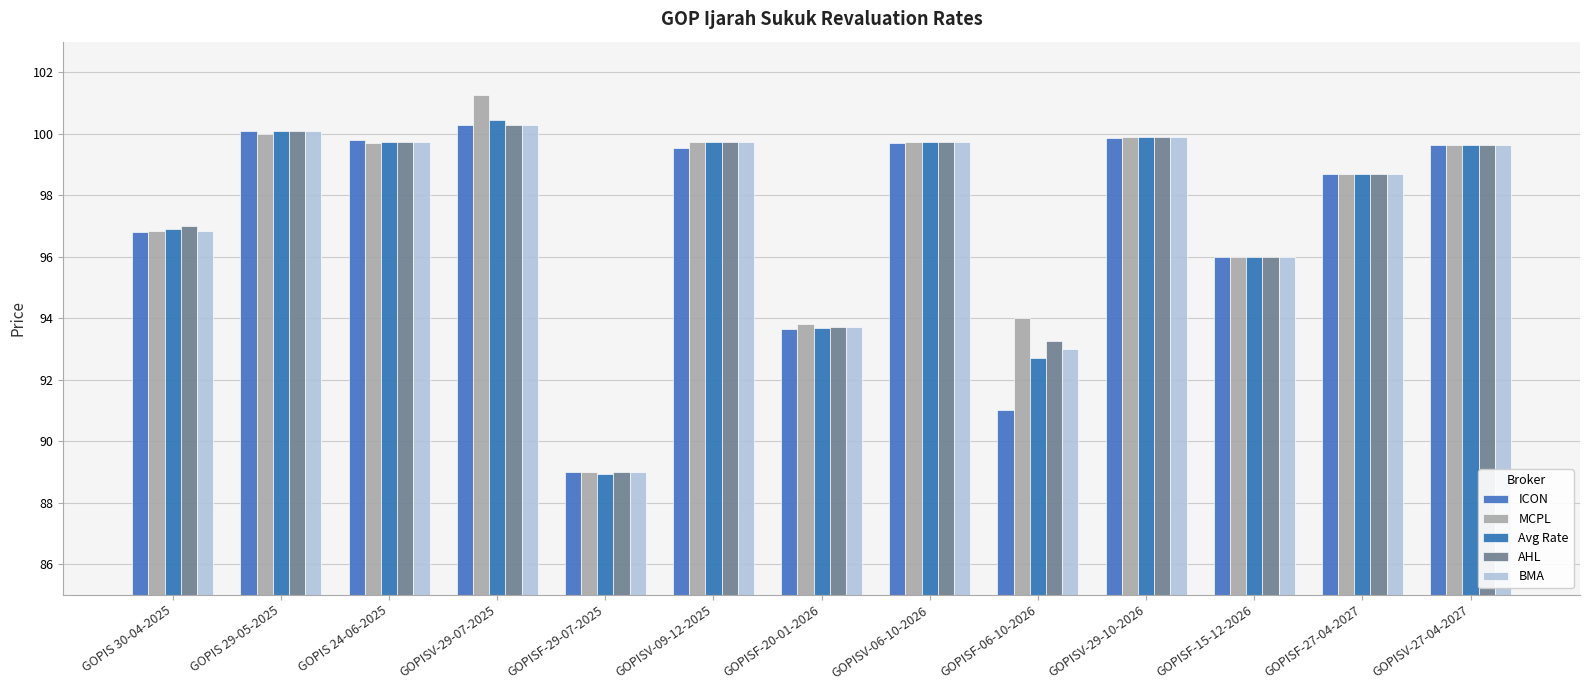

Reading left to right, transcribe all the data shown in this chart.

ICON: 96.8	100.1	99.8	100.3	89.0	99.5	93.7	99.7	91.0	99.8	96.0	98.7	99.7
MCPL: 96.8	100.0	99.7	101.2	89.0	99.8	93.8	99.8	94.0	99.9	96.0	98.7	99.7
Avg Rate: 96.9	100.1	99.7	100.5	88.9	99.8	93.7	99.8	92.7	99.9	96.0	98.7	99.6
AHL: 97.0	100.1	99.8	100.3	89.0	99.8	93.7	99.8	93.2	99.9	96.0	98.7	99.7
BMA: 96.8	100.1	99.8	100.3	89.0	99.8	93.7	99.8	93.0	99.9	96.0	98.7	99.7